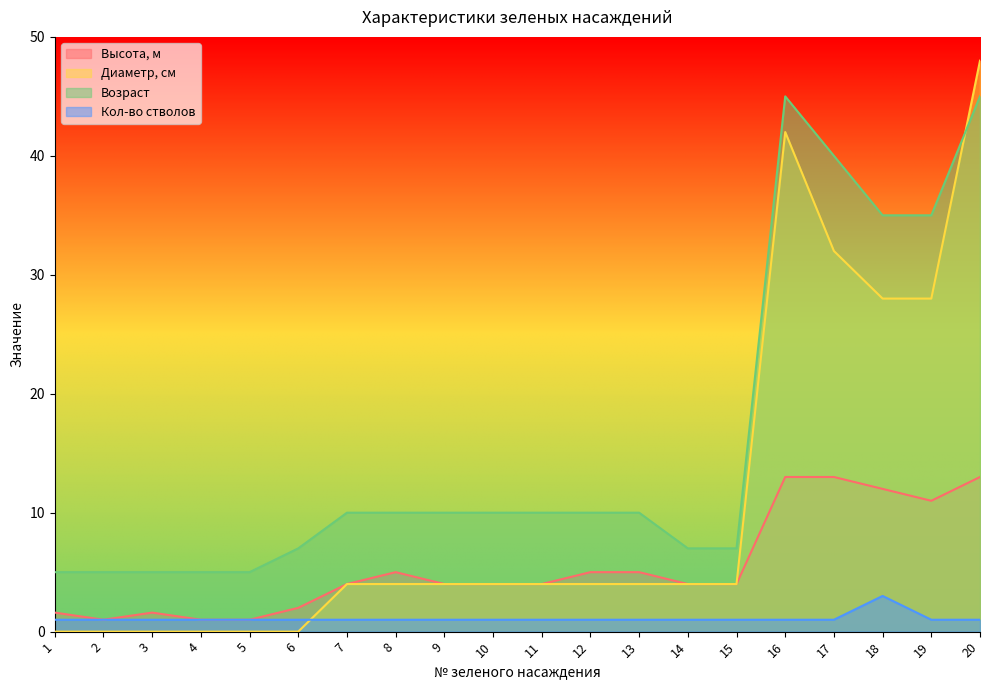

How many lines are shown in the chart?

4